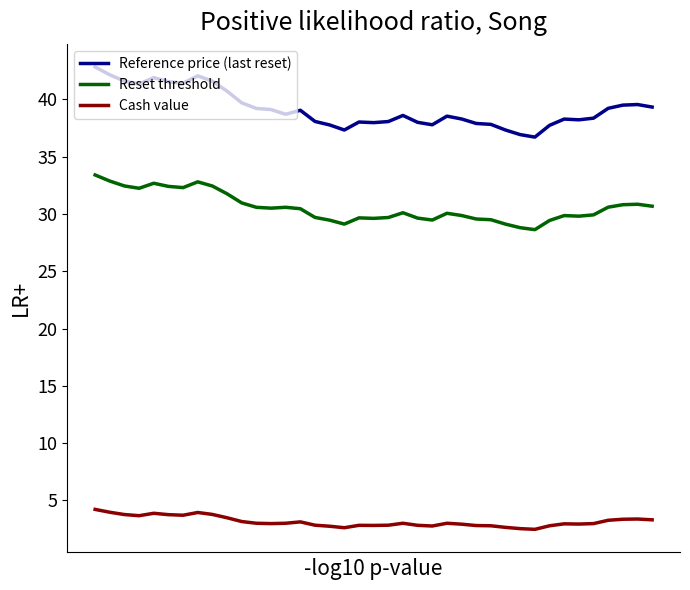

How many categories are shown in the chart?

39